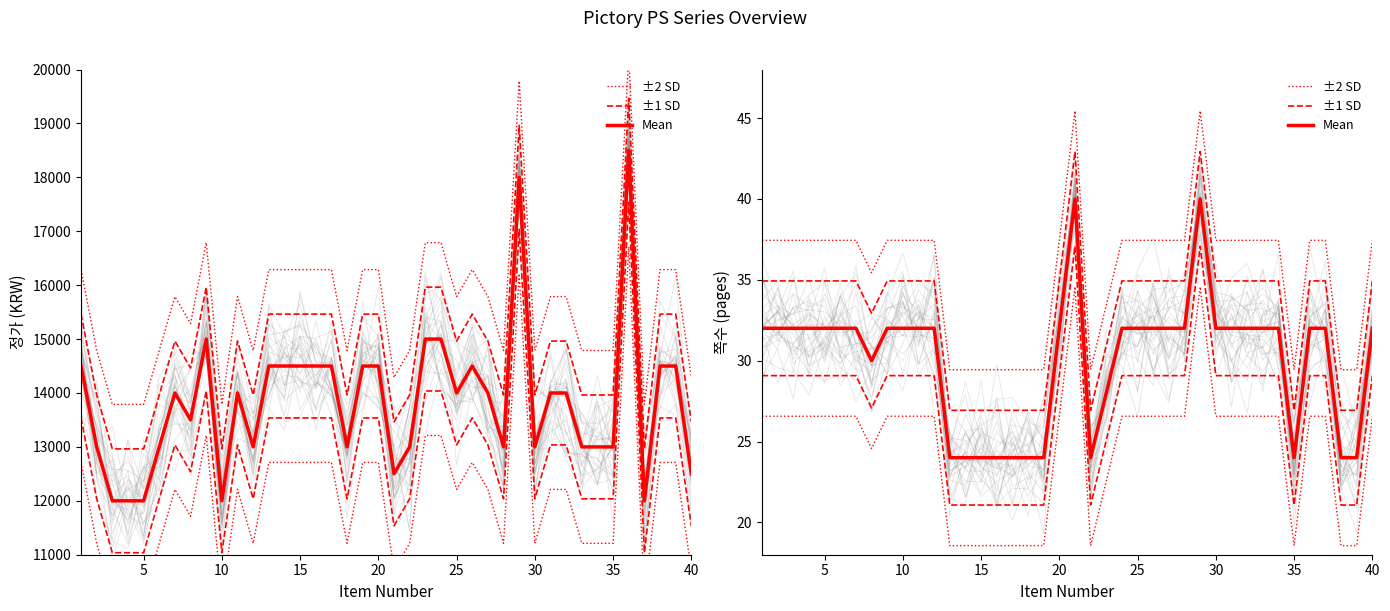

What is the value of the Mean point at the 17th from the left?

24.0